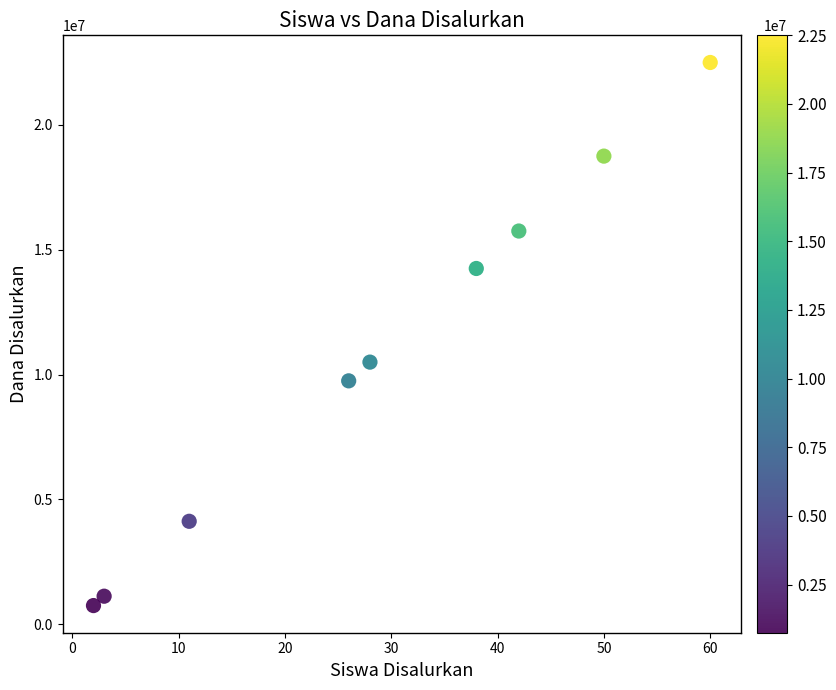

What Y value in the scatter plot is closest to 11625000?

10500000